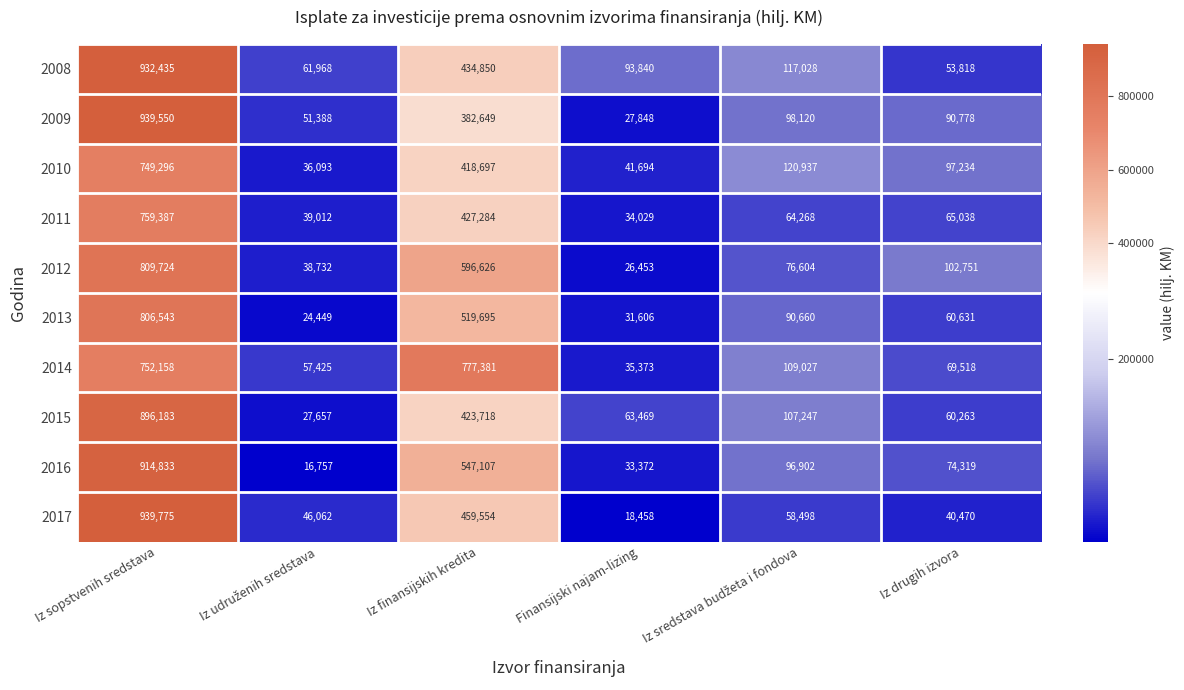

True or false: 2014 has a value of 1332721 at Iz sopstvenih sredstava.

False